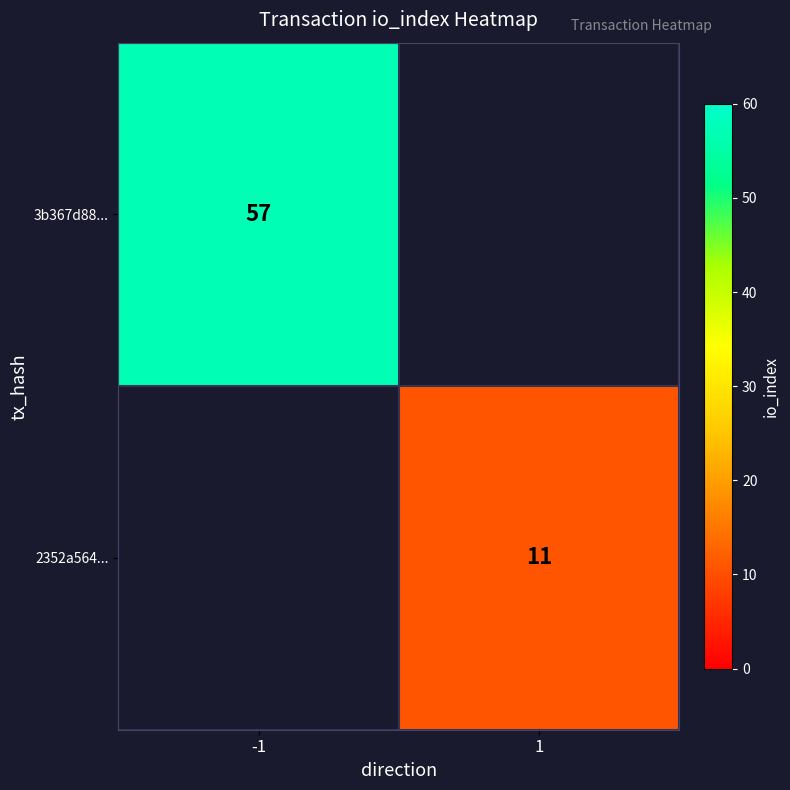

Is it true that 2352a564... equals 5 at 1?

False